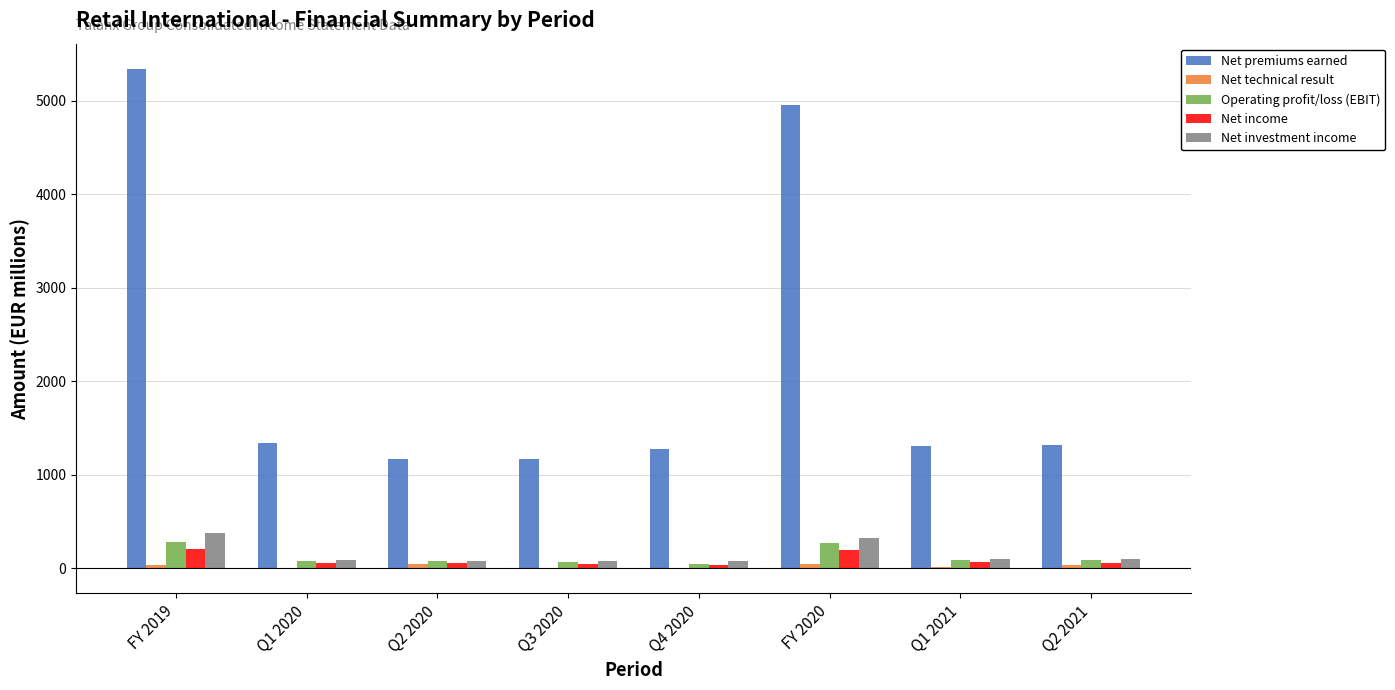

Which series has the largest total across all categories?

Net premiums earned